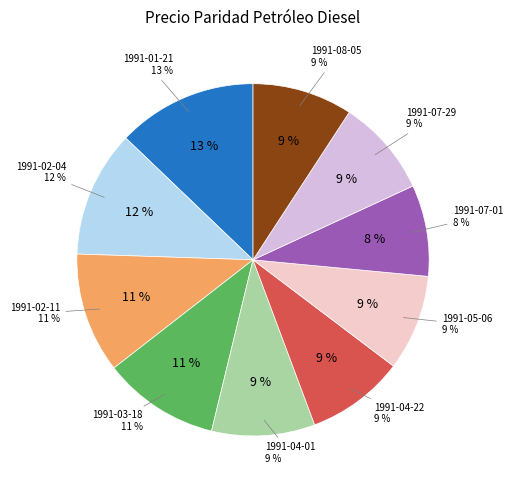

Combined, do 1991-07-01 and 1991-05-06 account for over 50%?

No